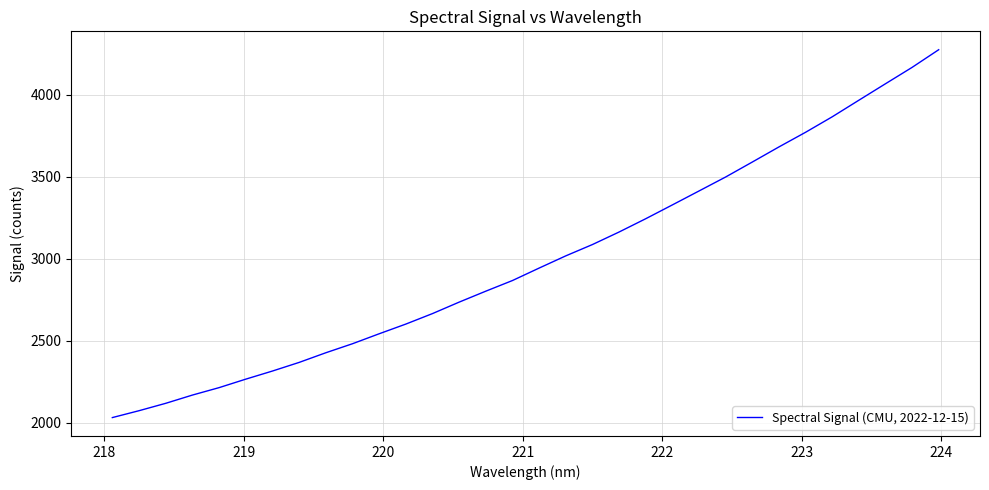

What is the difference between the maximum and minimum values?

2244.9